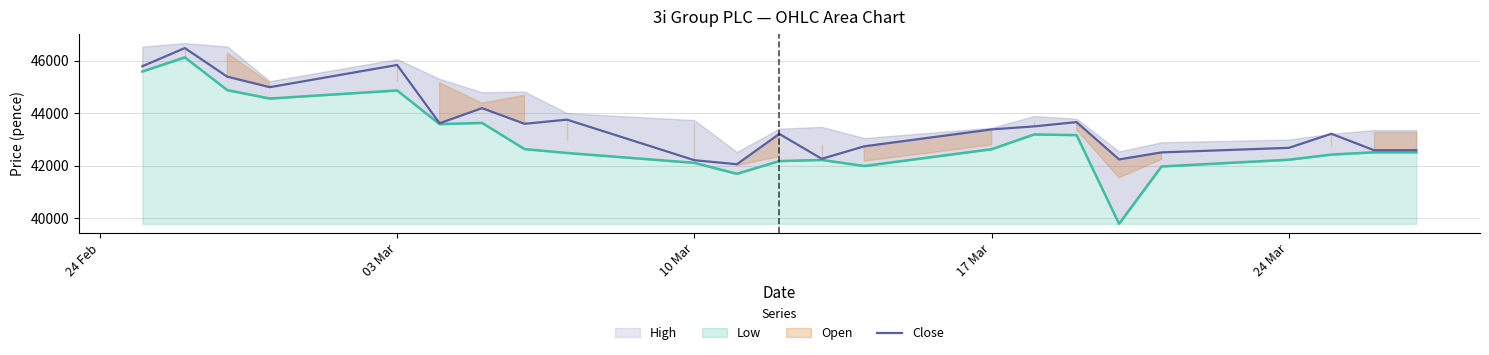

What is the difference between the second highest and second lowest values?

3627